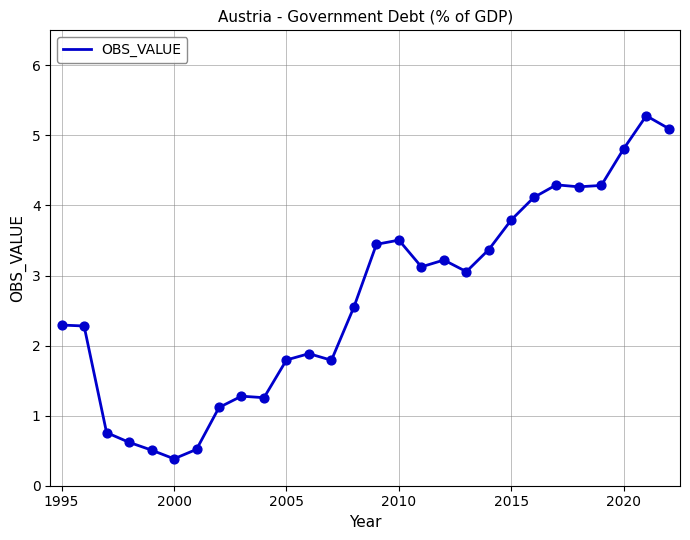

What is the difference between the maximum and minimum values?

4.9